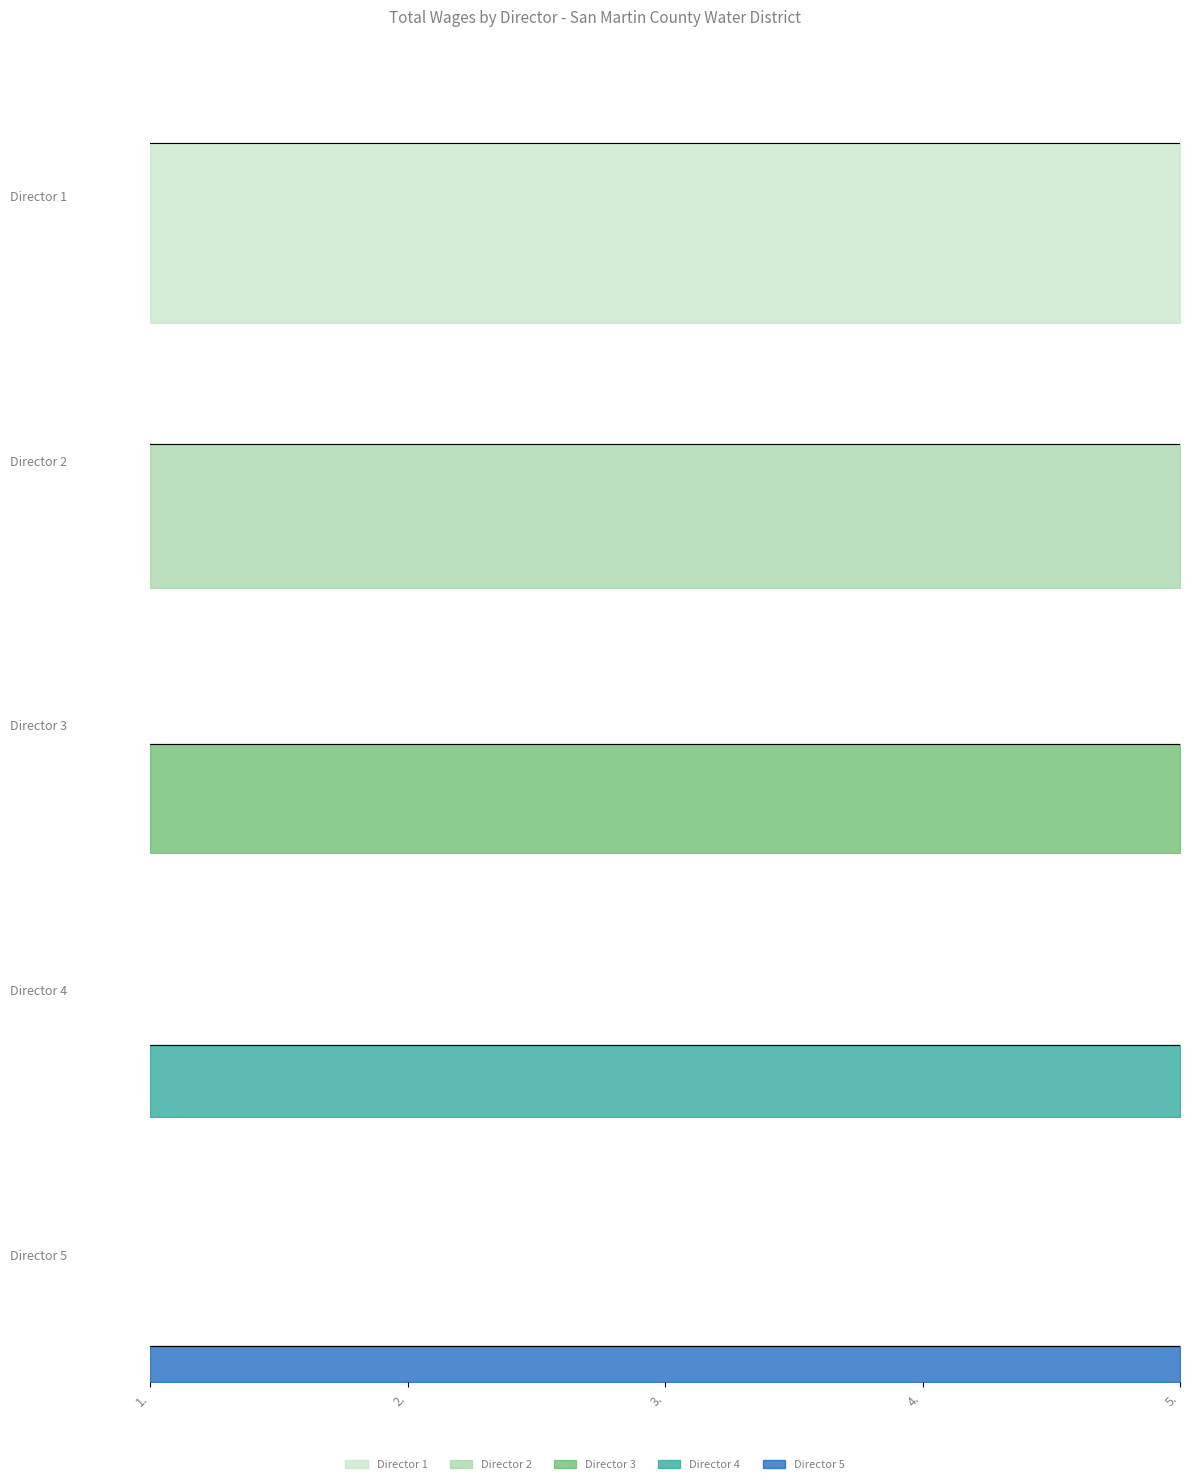

How many series are shown in this chart?

5